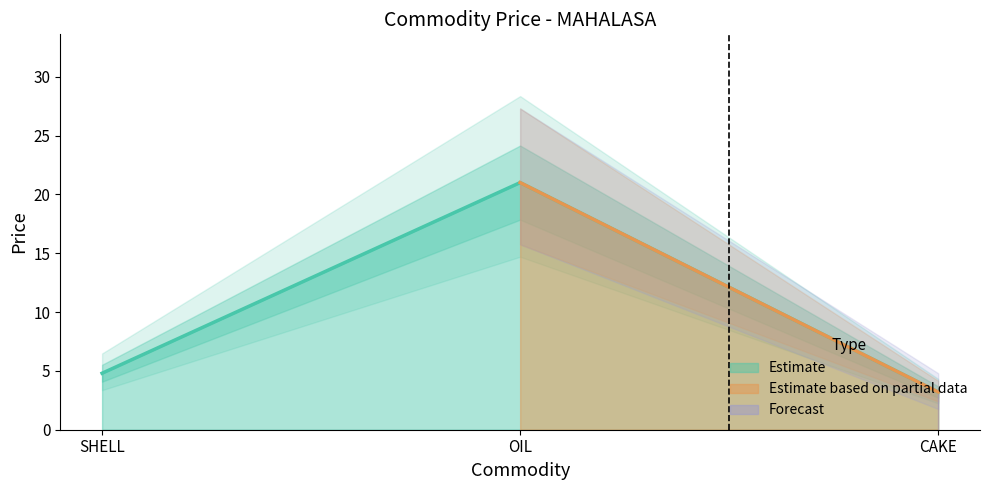

At which label does the data first exceed 4?

SHELL